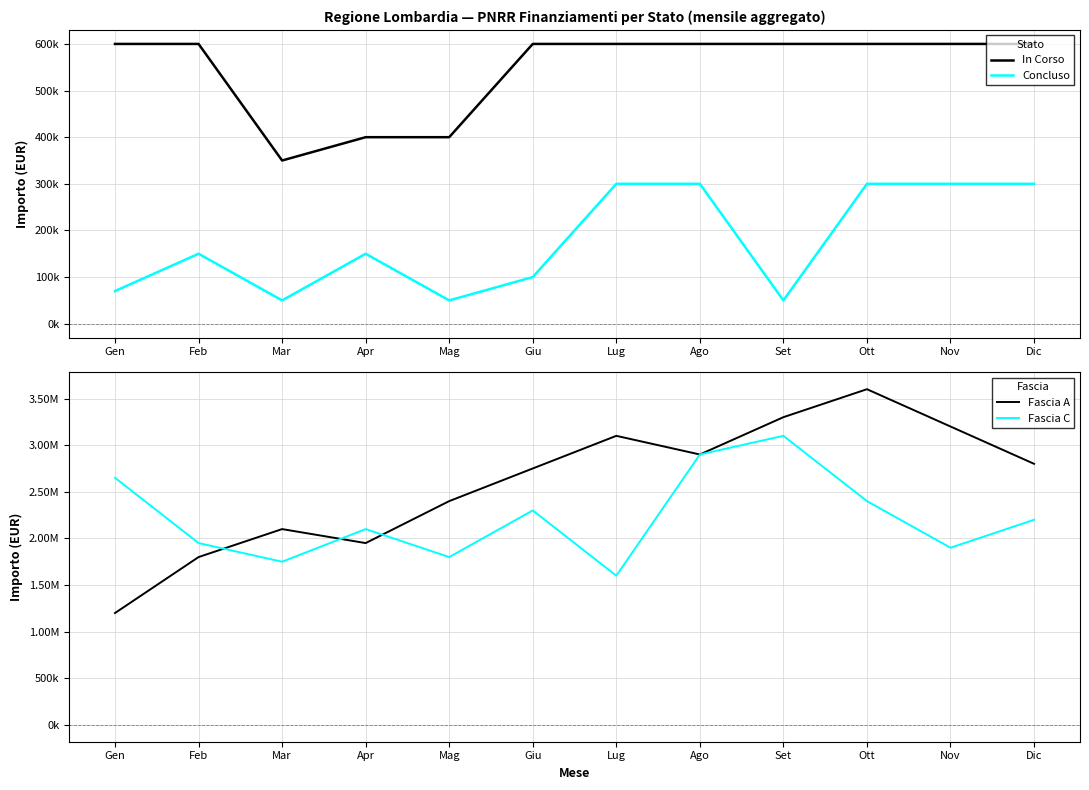

Does the chart display data point markers on the line(s)?

No